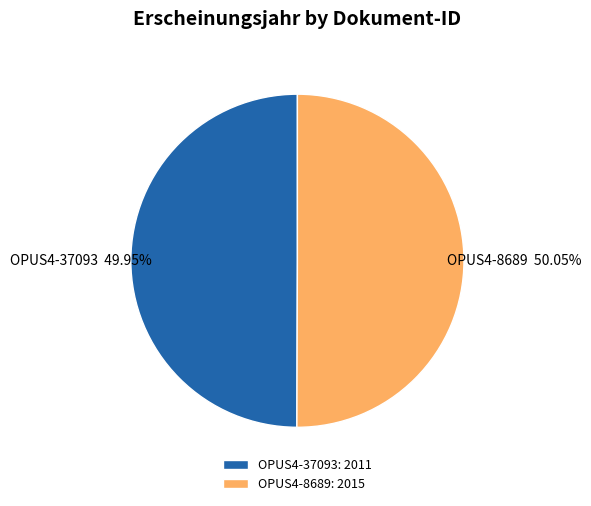

Do OPUS4-8689 and OPUS4-37093 together represent more than half of the pie?

Yes